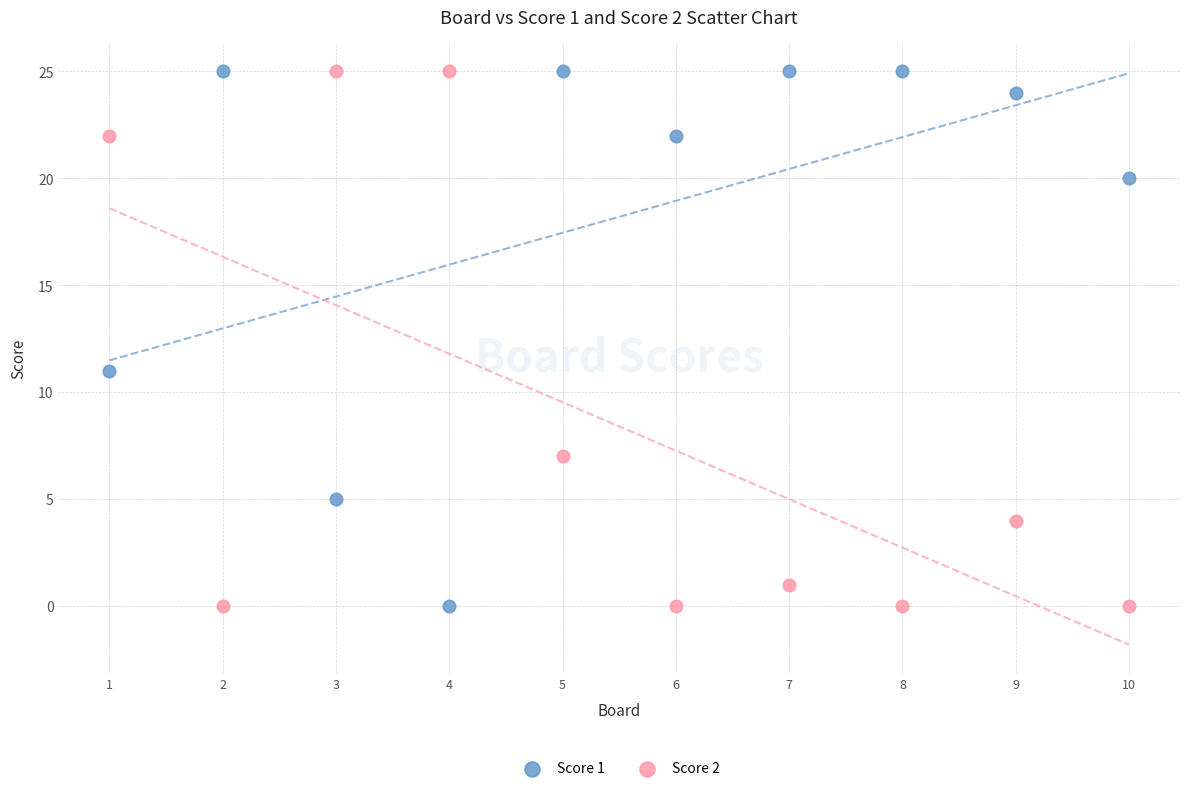

Across all data points, what is the range of X values (max minus min)?

9